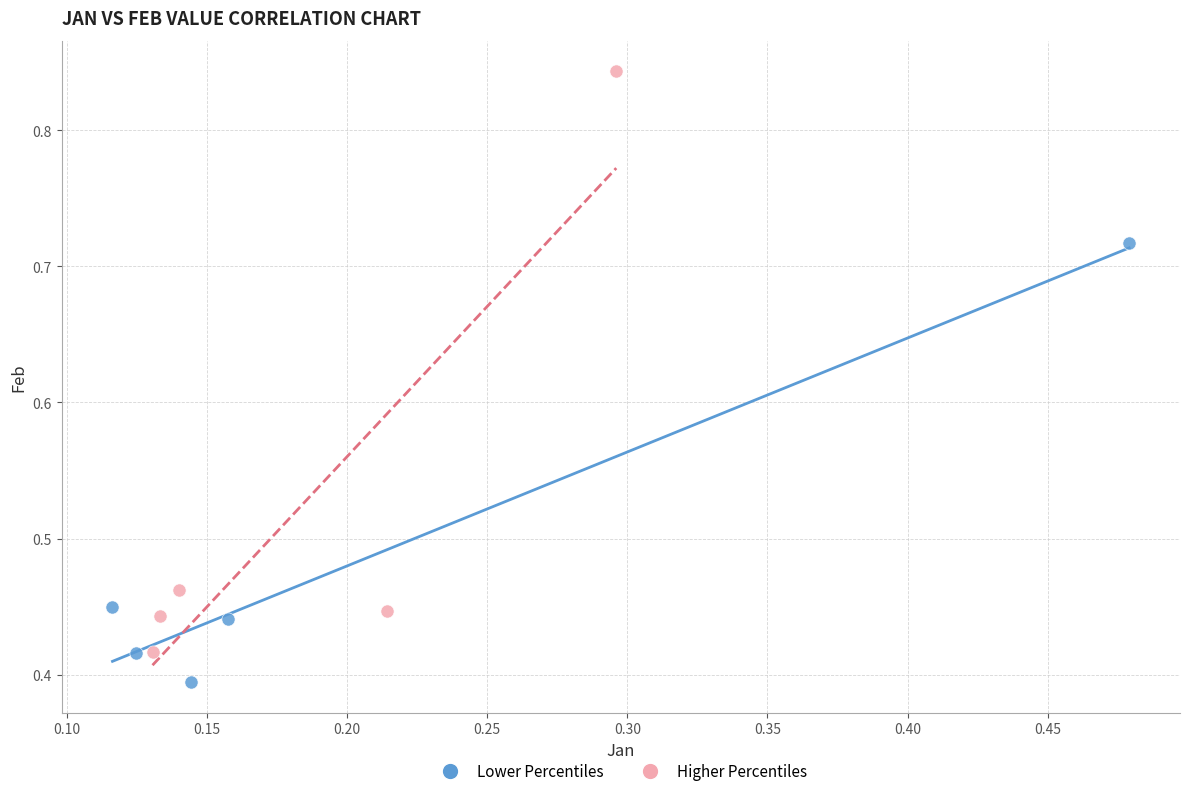

Which series contains the lowest Y value?

Lower Percentiles